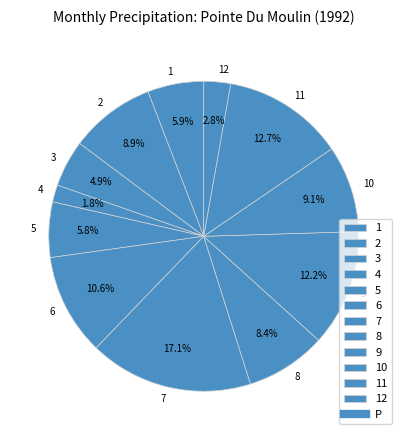

Does 11 represent more than half of the total?

No